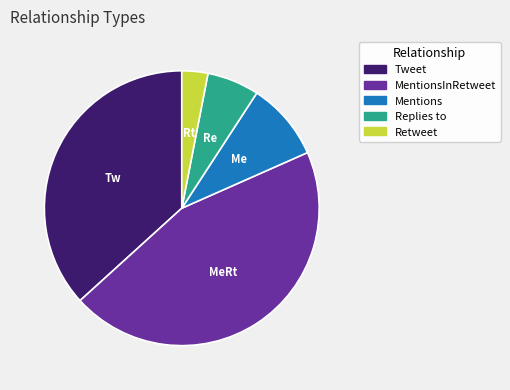

True or false: Retweet accounts for 10% of the total.

False